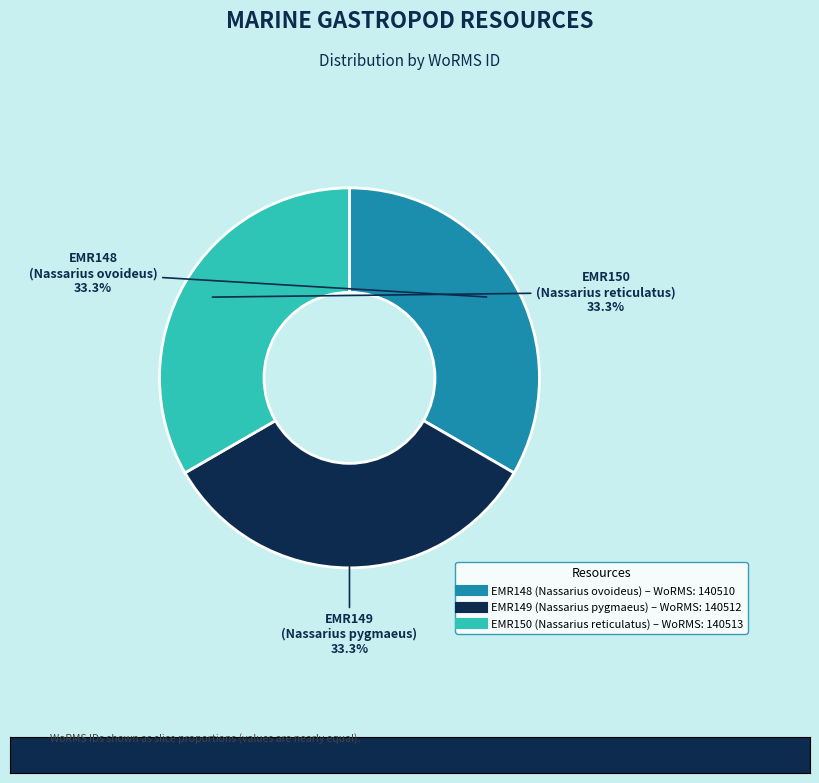

Is EMR148 (Nassarius ovoideus) the majority of the pie?

No